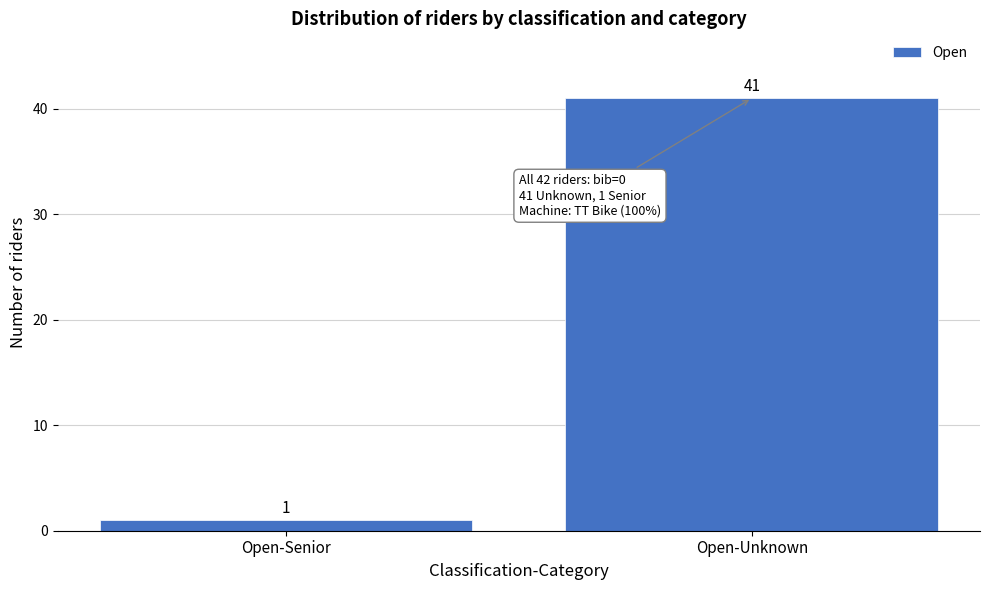

Reading left to right, list all the values displayed in this chart.

Open-Senior=1	Open-Unknown=41